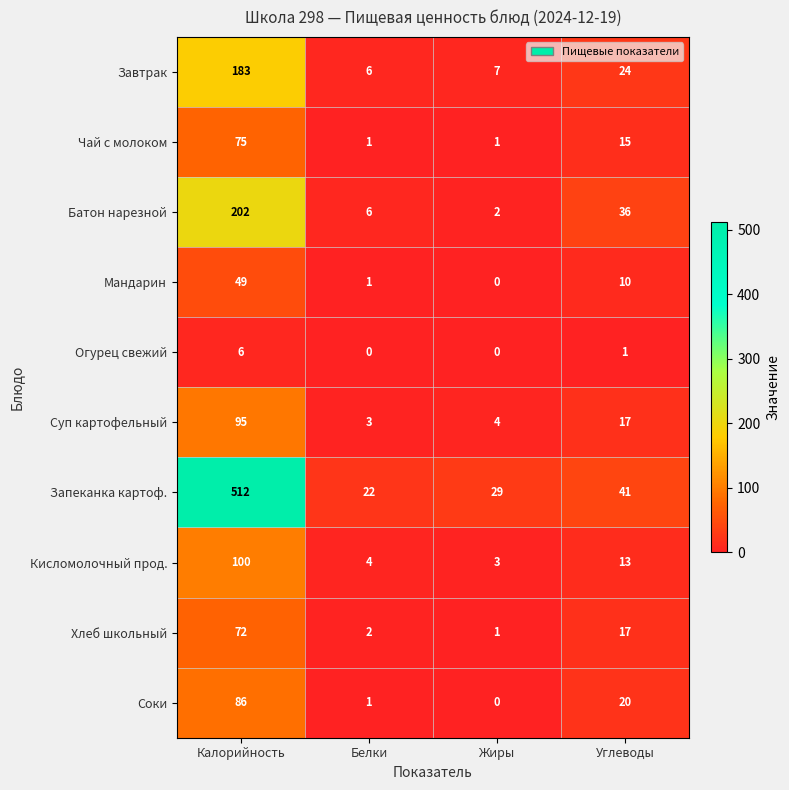

At which label is Завтрак closest to 94?

Углеводы